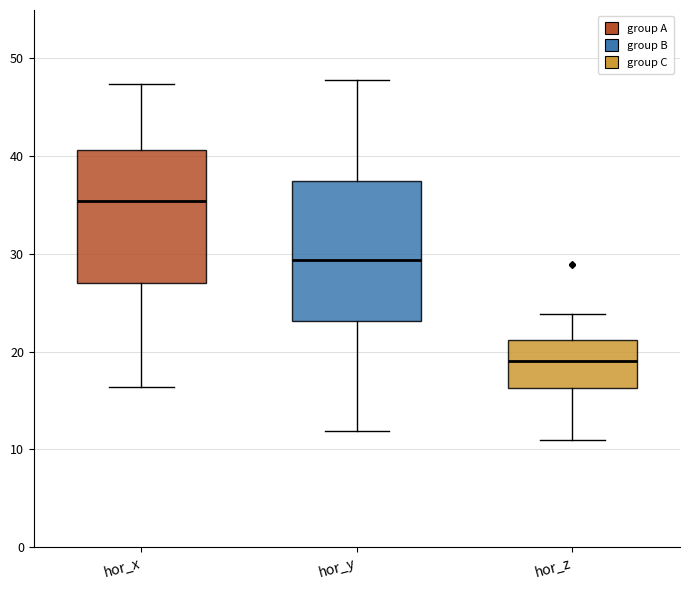

Reading left to right, read every box against the y-axis: the position of its median line, the range the box covers, and the ends of its whiskers. The values are not printed on the chart, so give them approximately, as read against the axis.

hor_x: median 35, box 27 to 41, whiskers 16 to 47
hor_y: median 29, box 23 to 37, whiskers 12 to 48
hor_z: median 19, box 16 to 21, whiskers 11 to 24